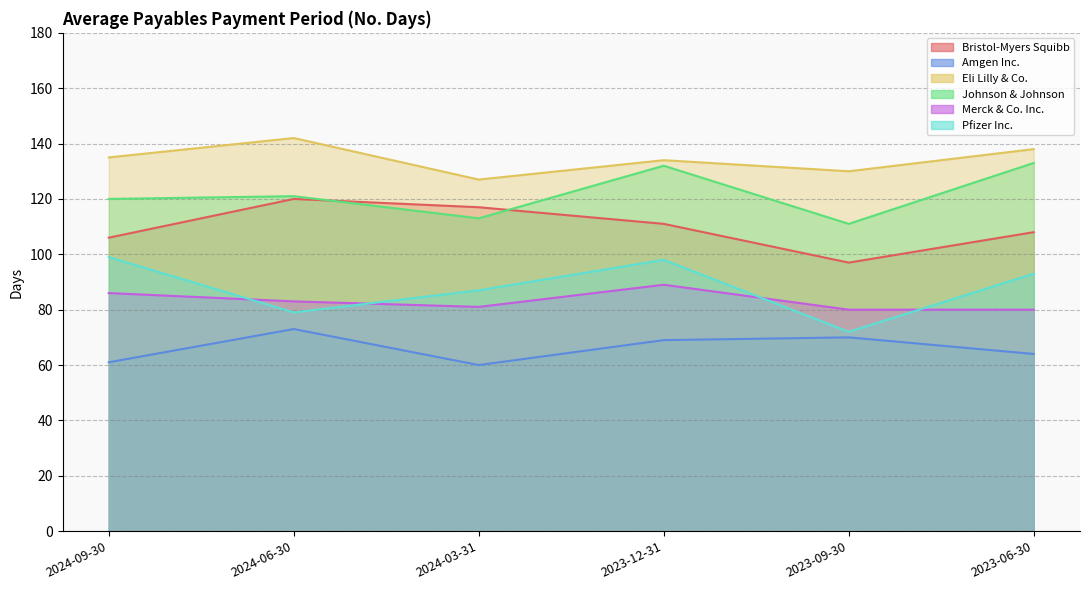

Is it true that Johnson & Johnson equals 170 at 2024-09-30?

False